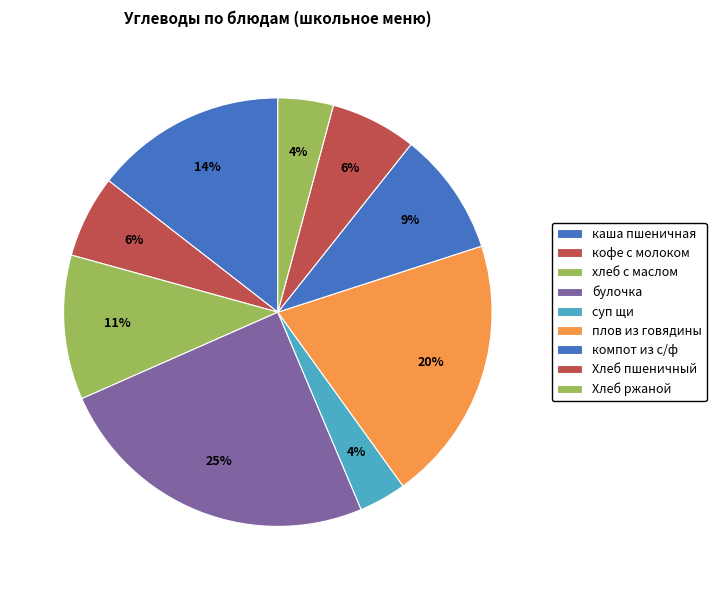

Which category has the smallest portion of the pie?

суп щи